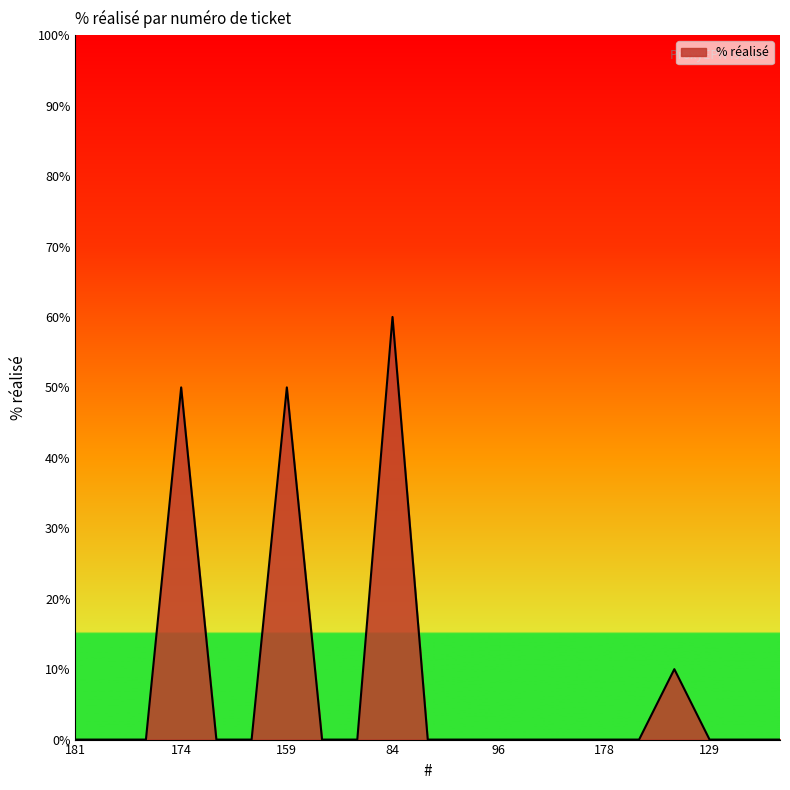

What is the difference between the maximum and minimum values?

60